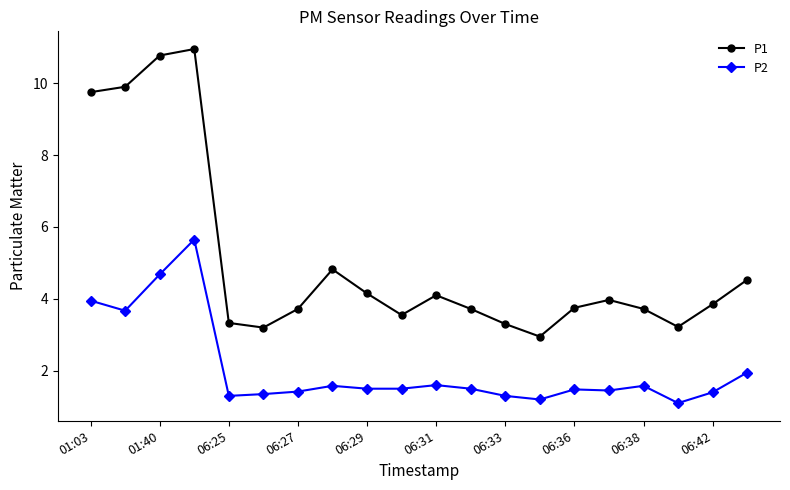

True or false: P1 and P2 intersect in this chart.

False